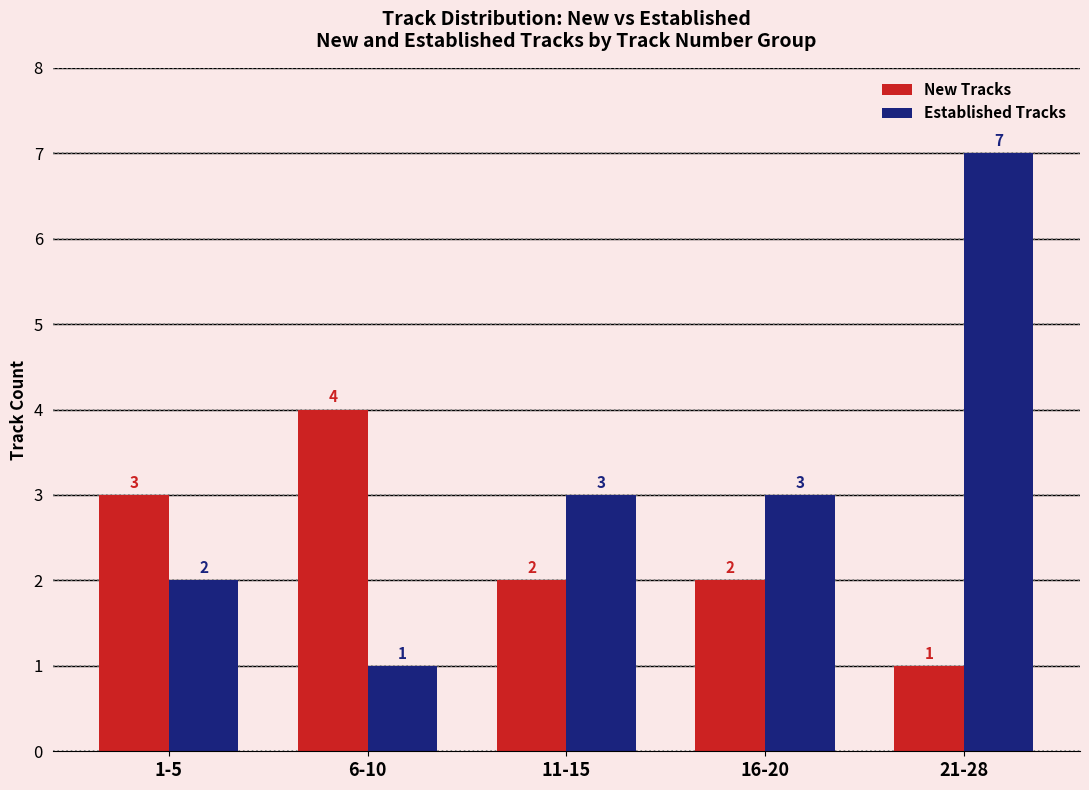

At which category does the chart reach its peak across all series?

21-28